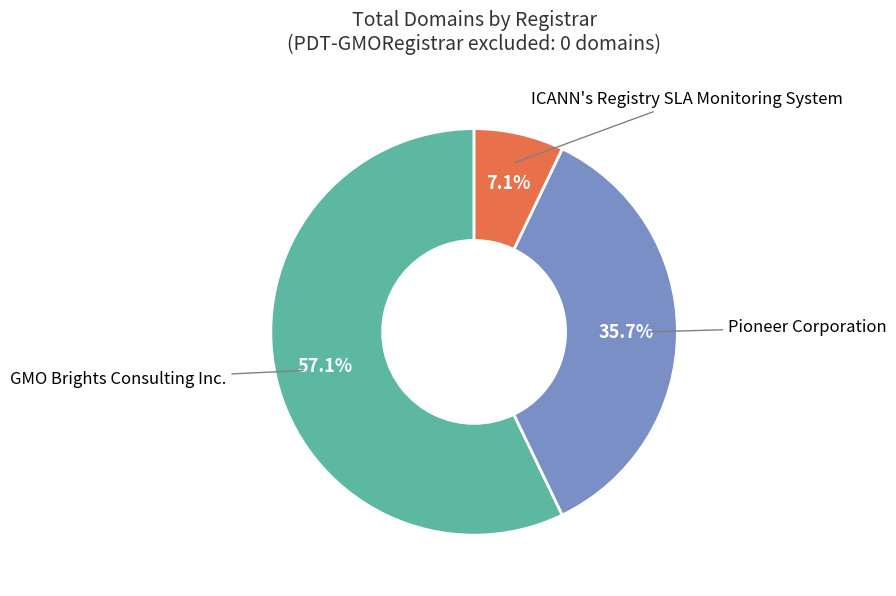

Is there a majority slice in this chart?

Yes